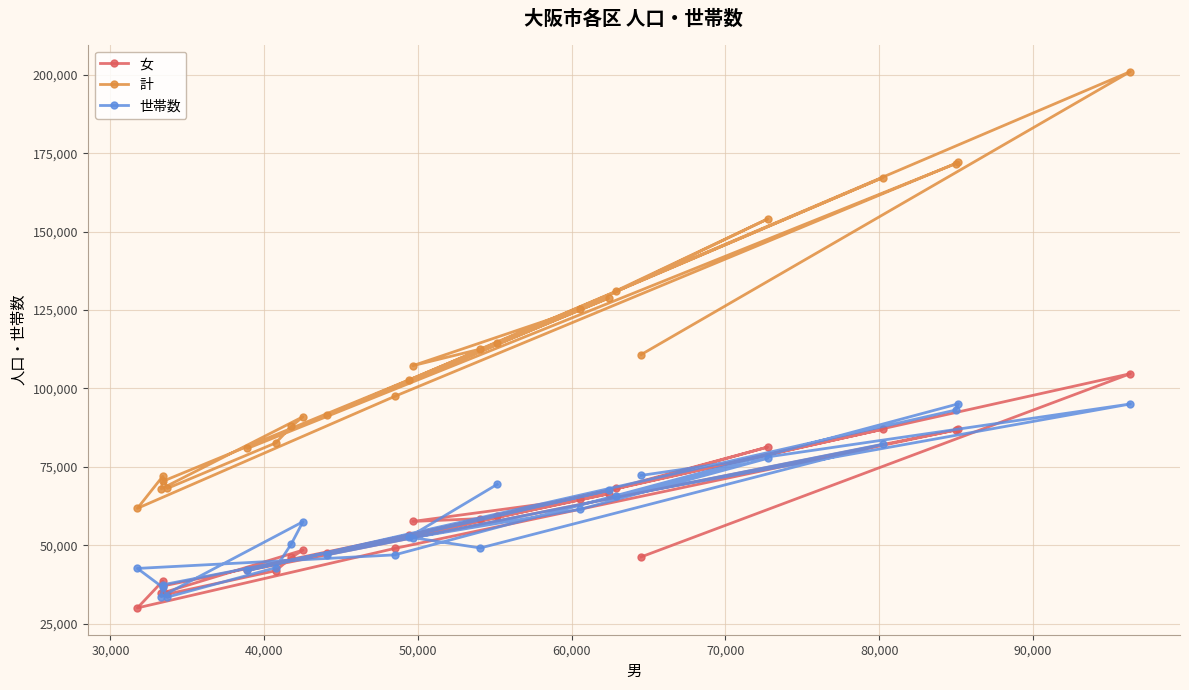

What is the highest value of the 女 series?

104681